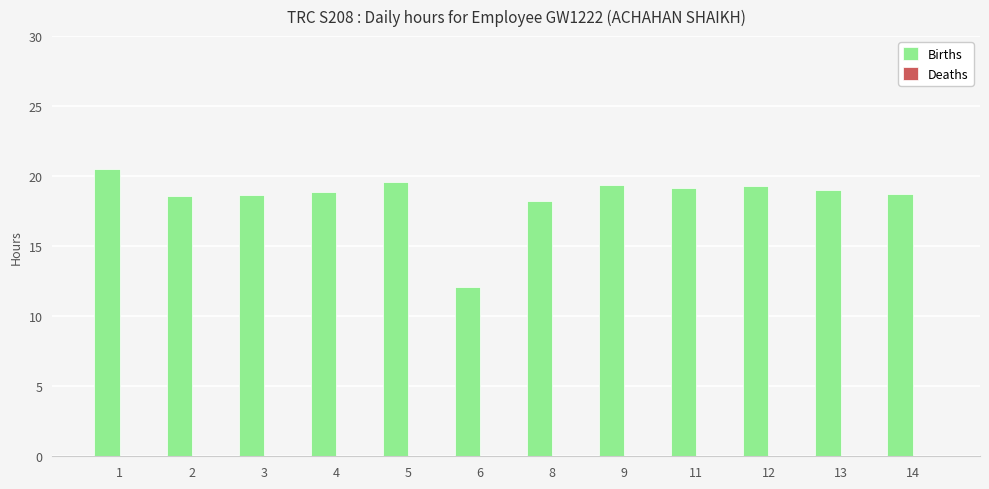

Approximately how many times larger is the value at 14 compared to 3?

1.0